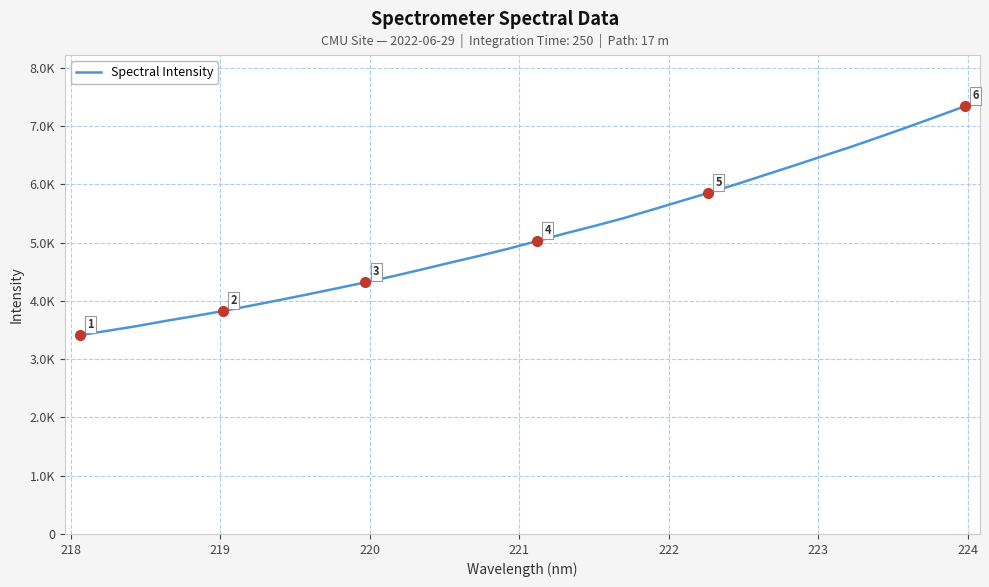

Is this an area chart (filled region under the line)?

No